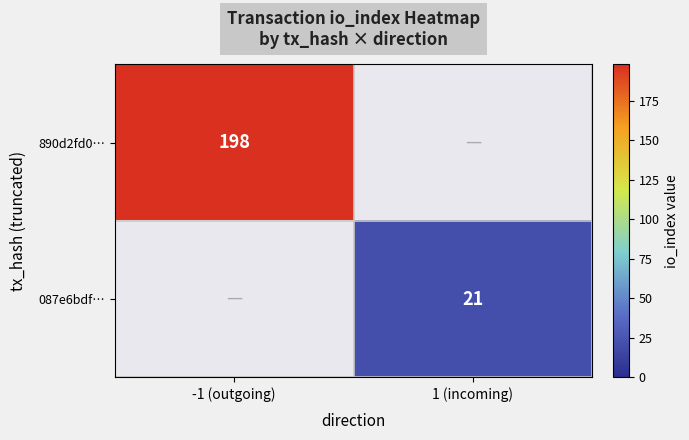

What is the greatest value displayed?

198.0